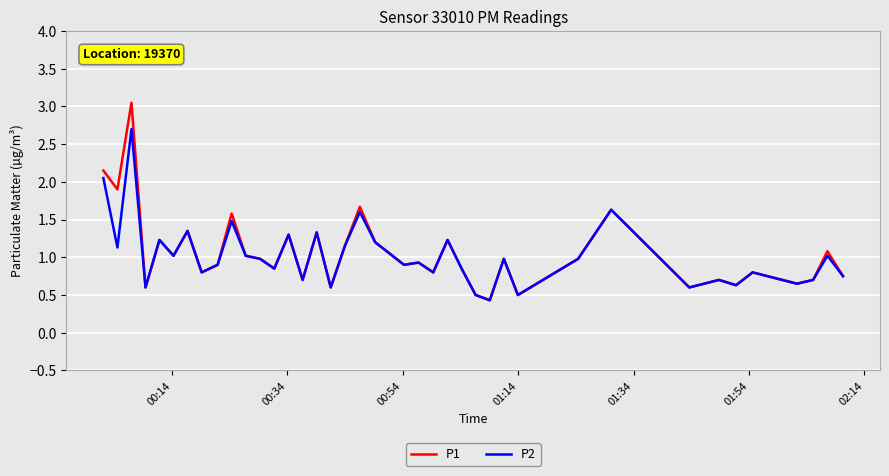

Which series has the widest spread of values?

P1